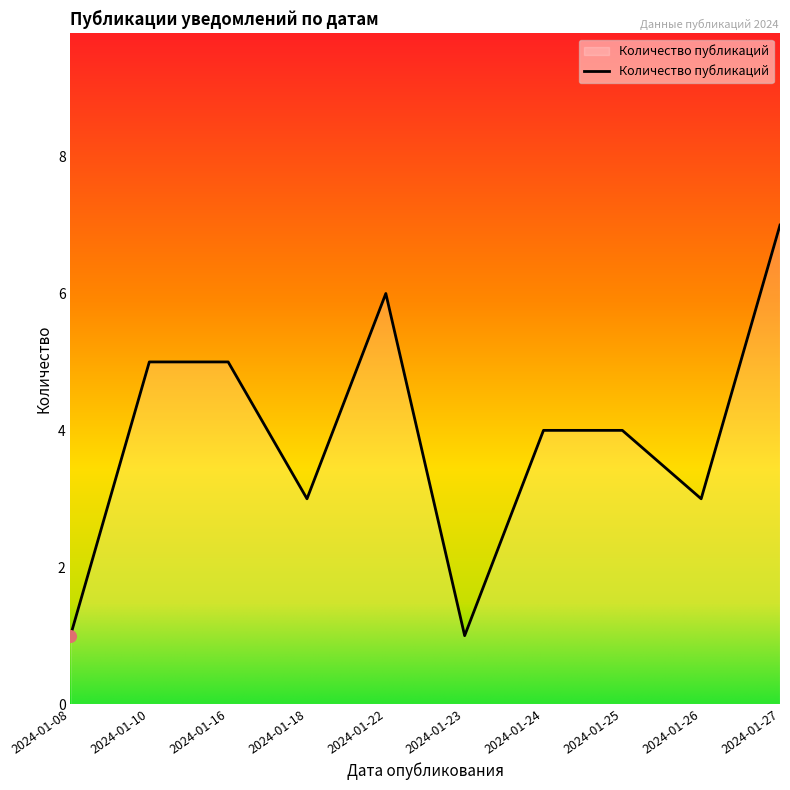

What is the change in value from 2024-01-08 to 2024-01-26?

+2